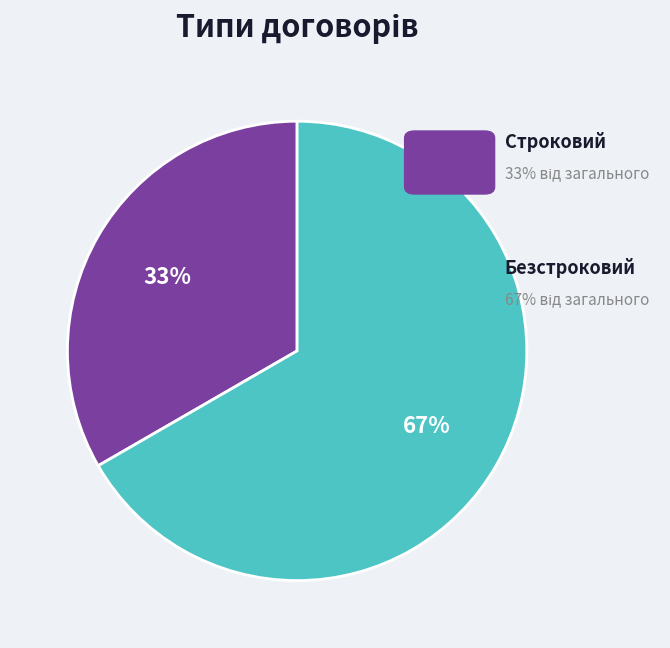

To the nearest percent, what is the average slice percentage?

50%